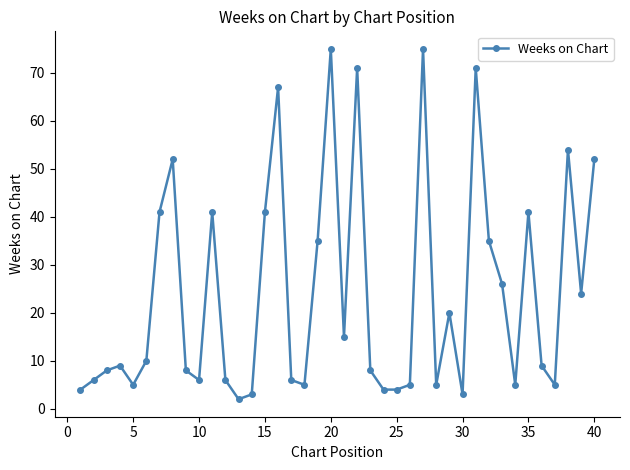

What is the sum of all values?

962